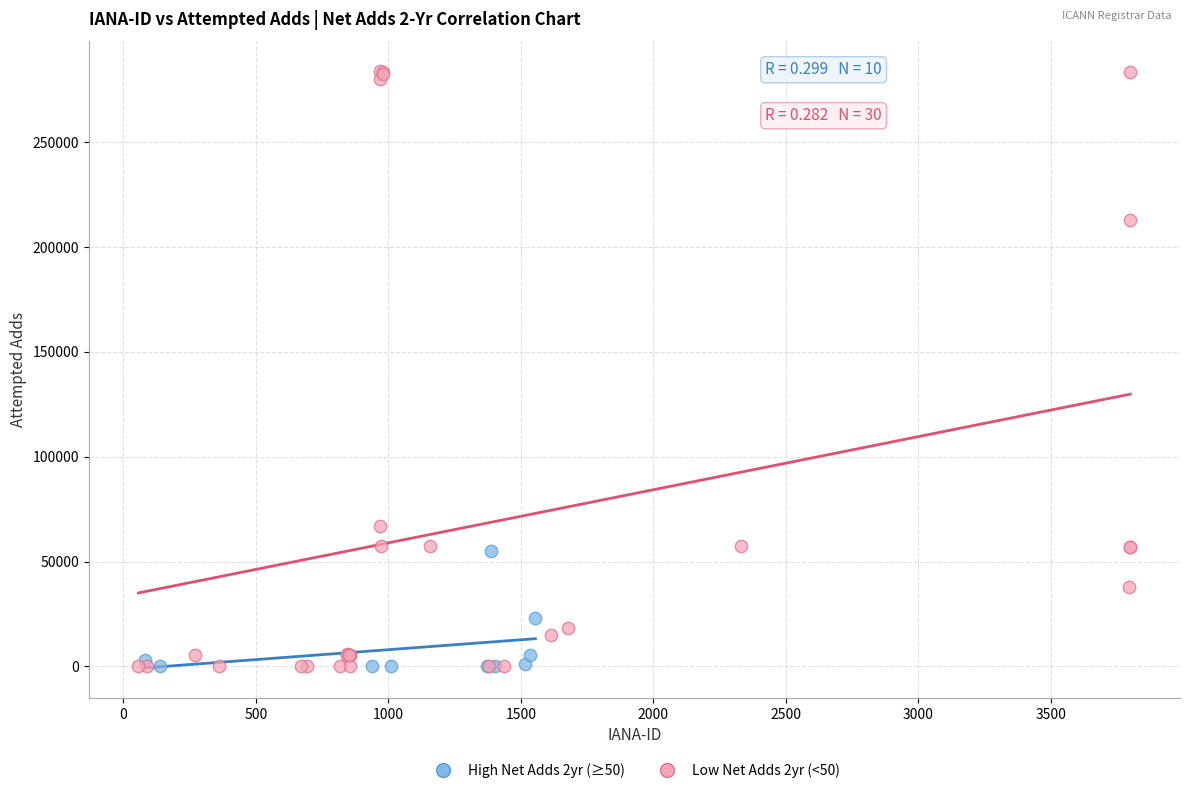

Which series has the widest spread of Y values?

Low Net Adds 2yr (<50)